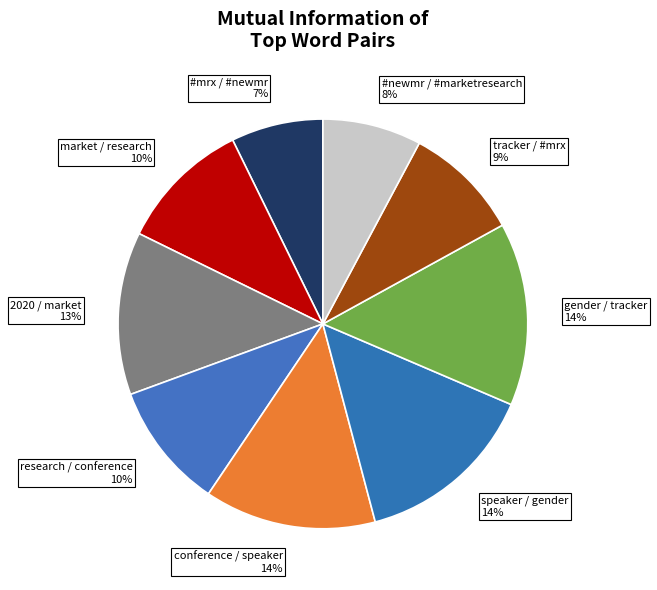

Does speaker / gender represent more than half of the total?

No